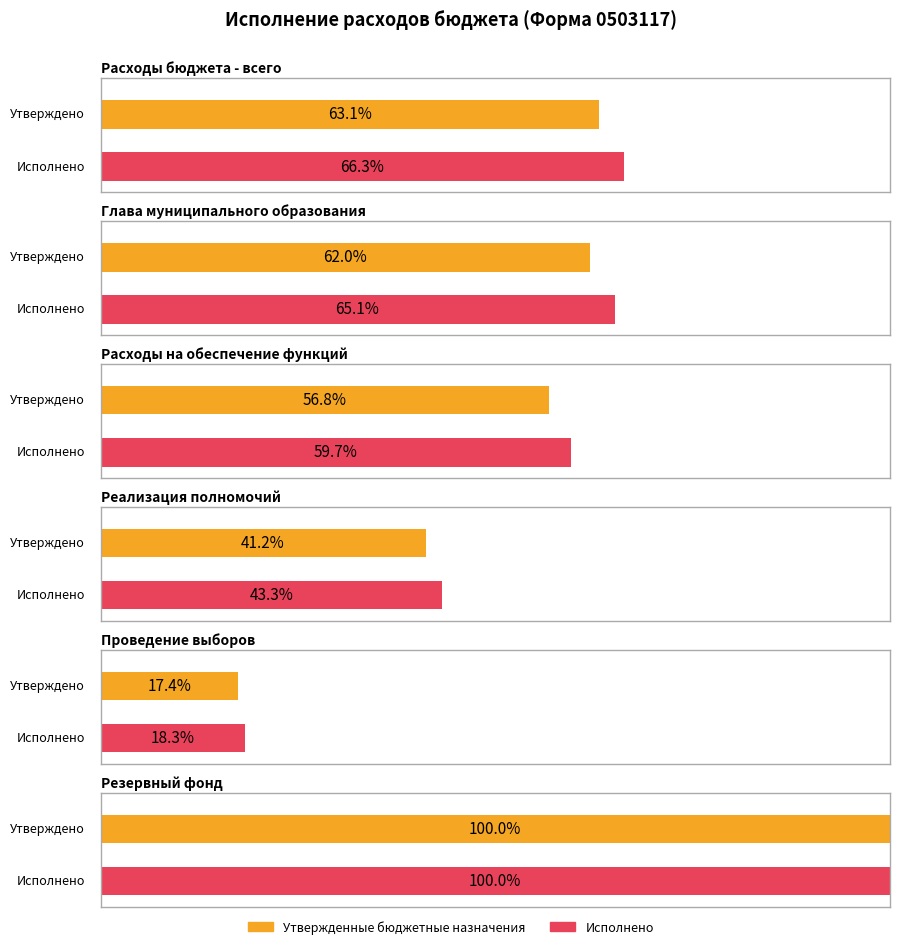

What is the label of the 1st bar from the right?

Резервный фонд